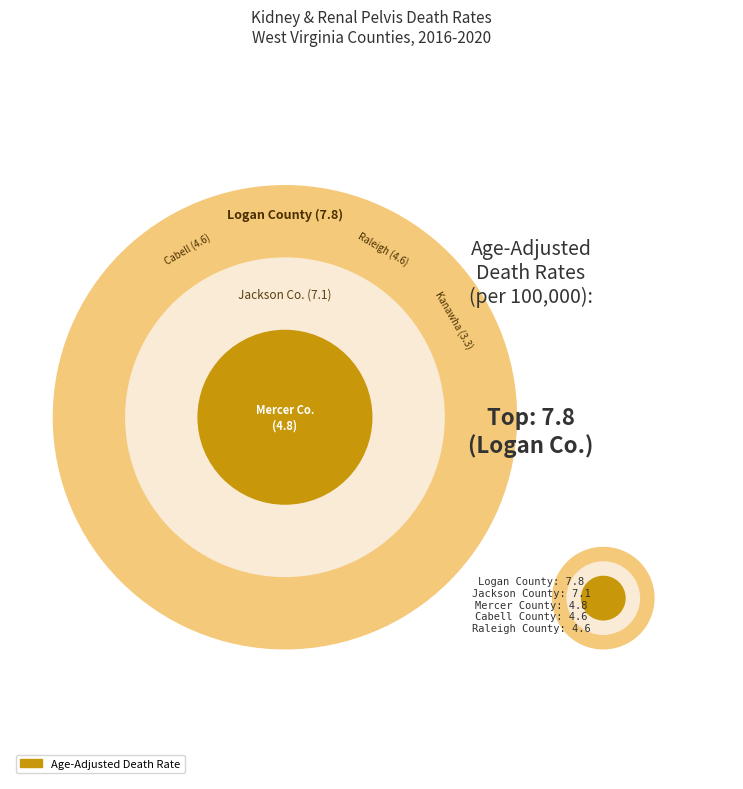

What percentage is NOT represented by Kanawha County?

93.1%